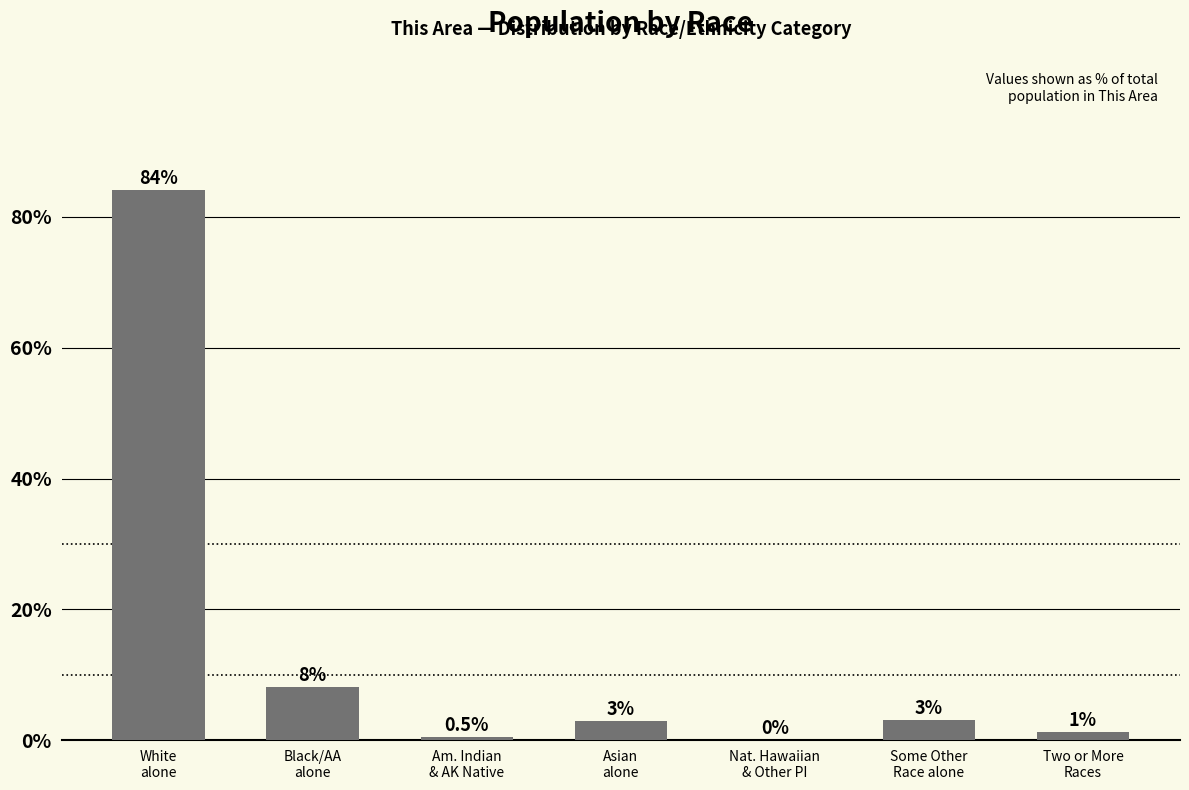

What is the change in value from Asian
alone to Some Other
Race alone?

+0.2